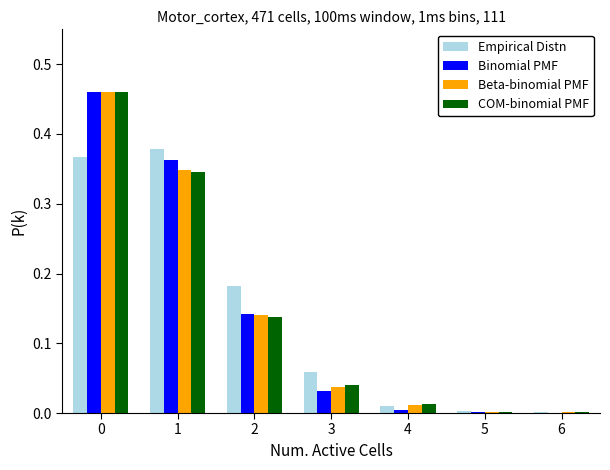

The value of Binomial PMF at 5 is 0.0. True or false?

True